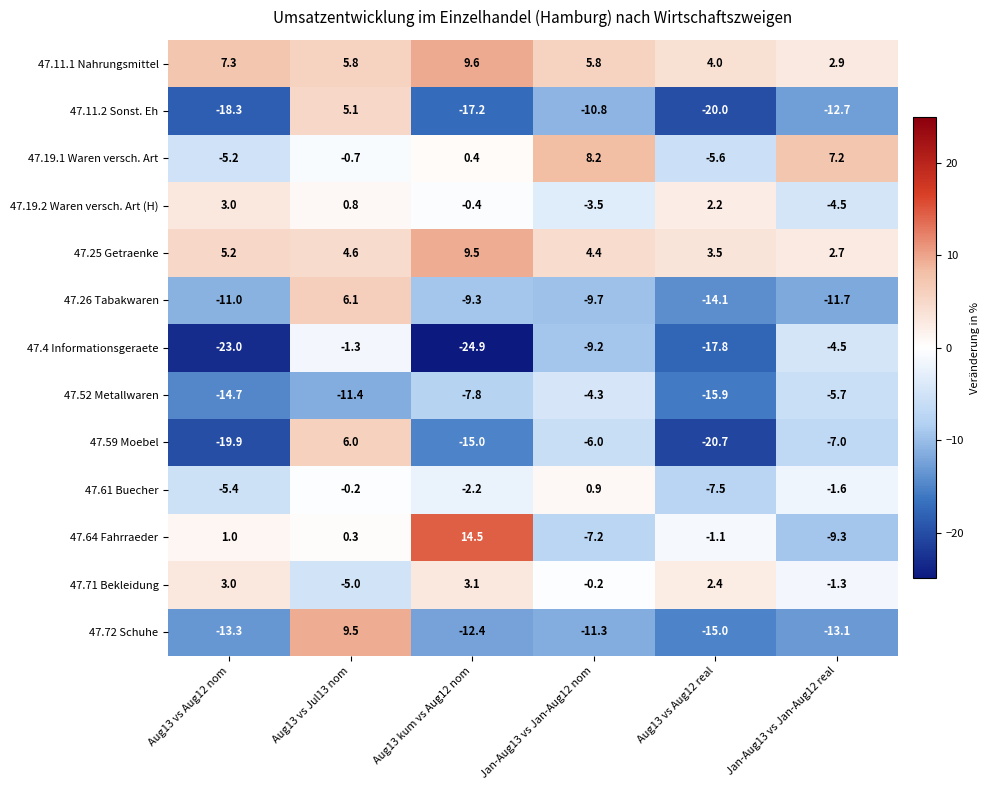

Where does the 47.52 Metallwaren series first go above -7?

Jan-Aug13 vs Jan-Aug12 nom